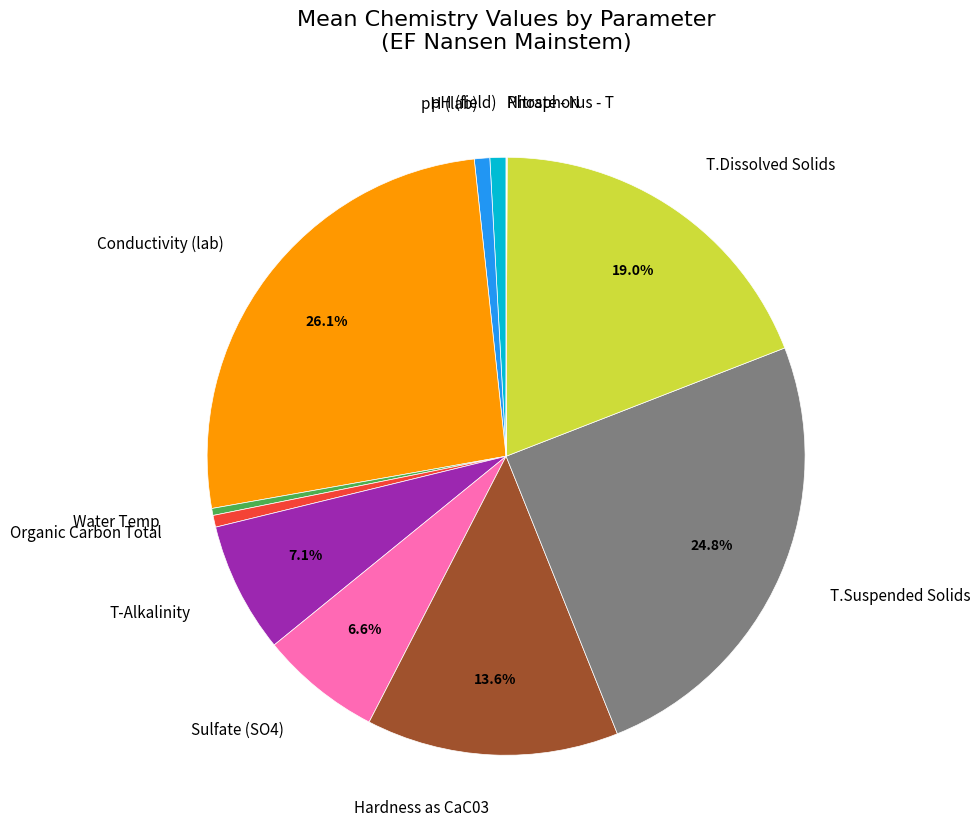

Is the sum of Organic Carbon Total and T.Suspended Solids greater than half?

No